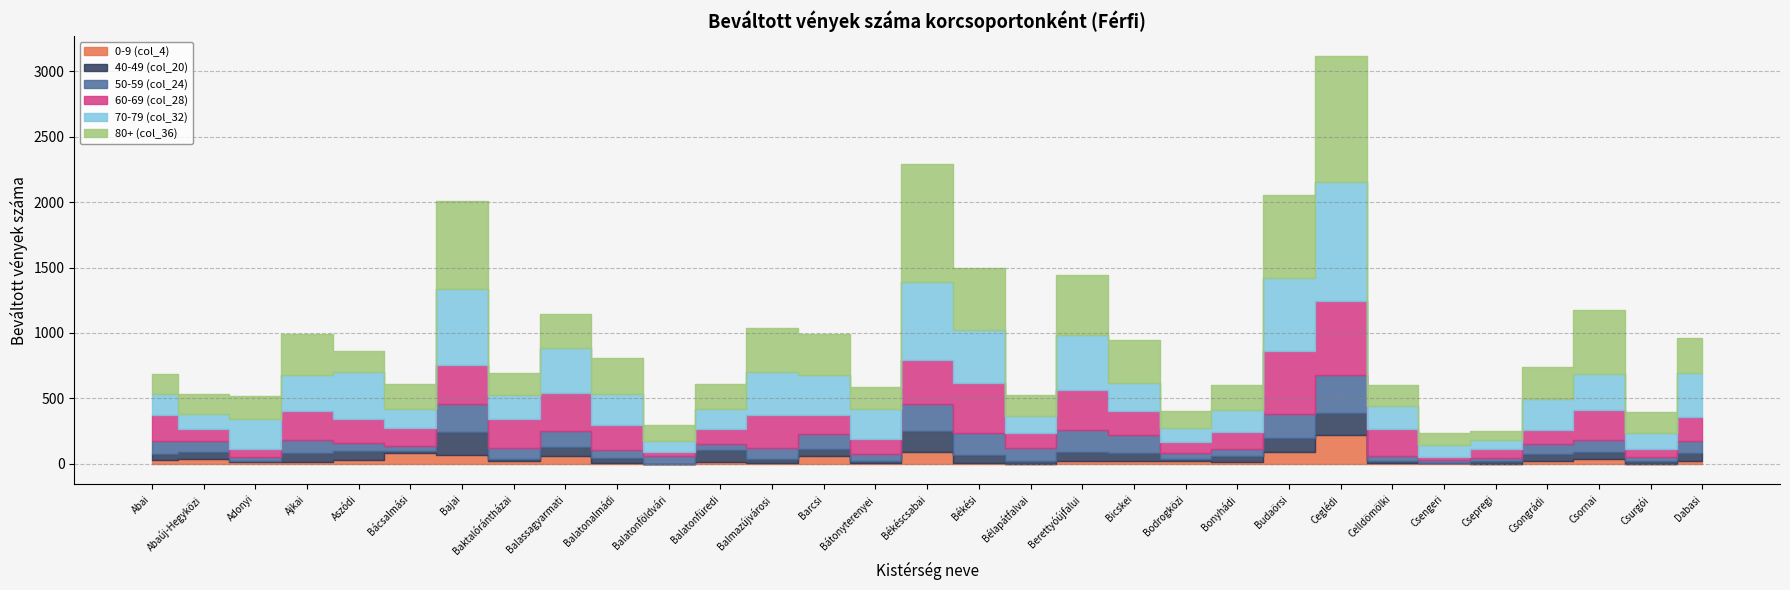

Which category has the highest value across all series?

Ceglédi